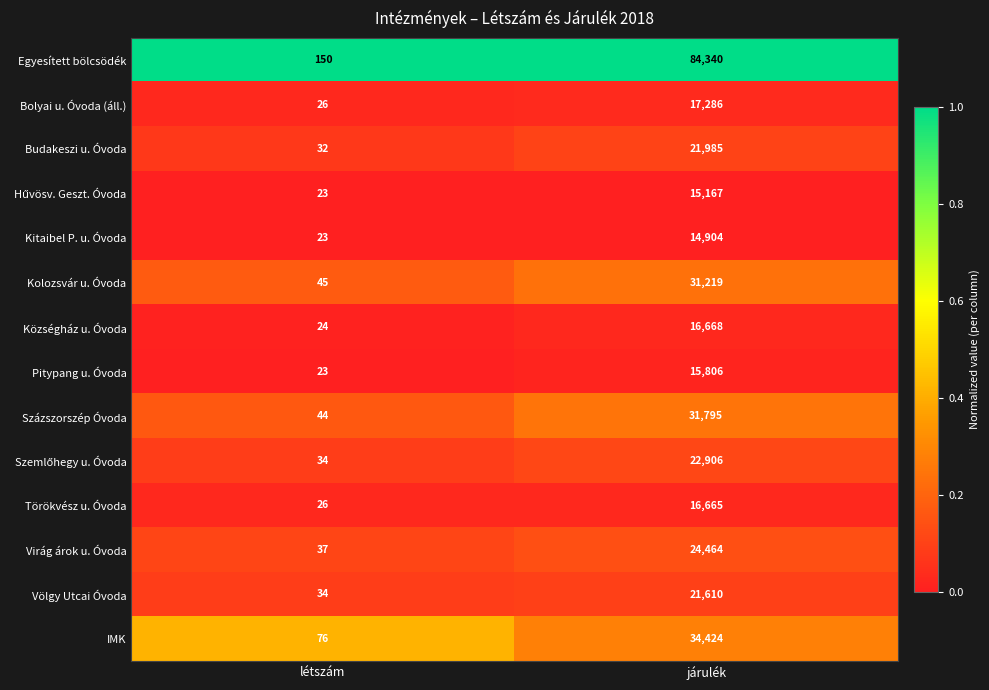

What is the difference between the maximum and minimum values in the IMK series?

34348